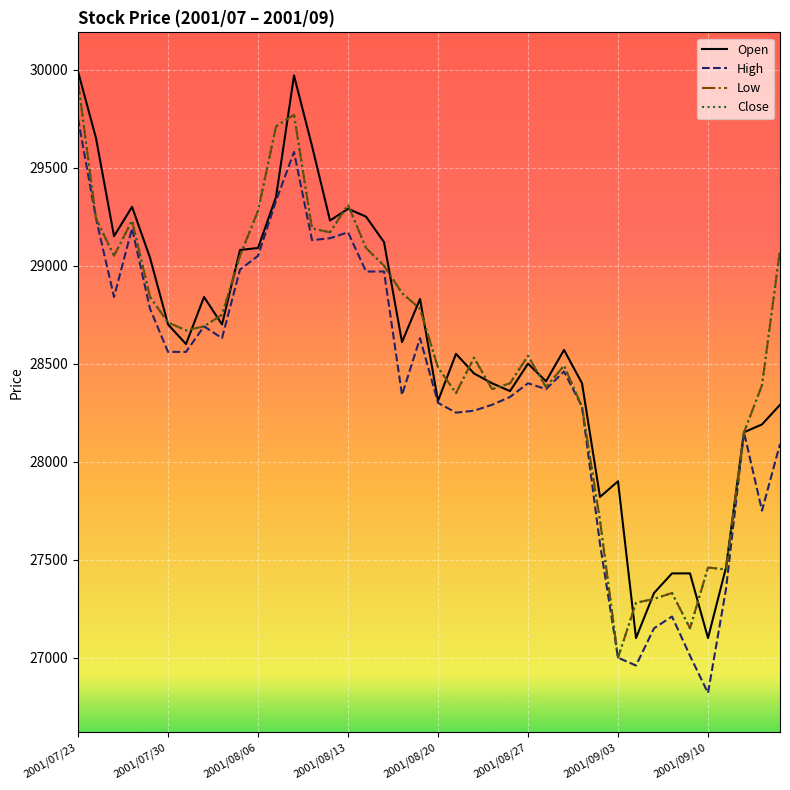

Is this an area chart (filled region under the line)?

No